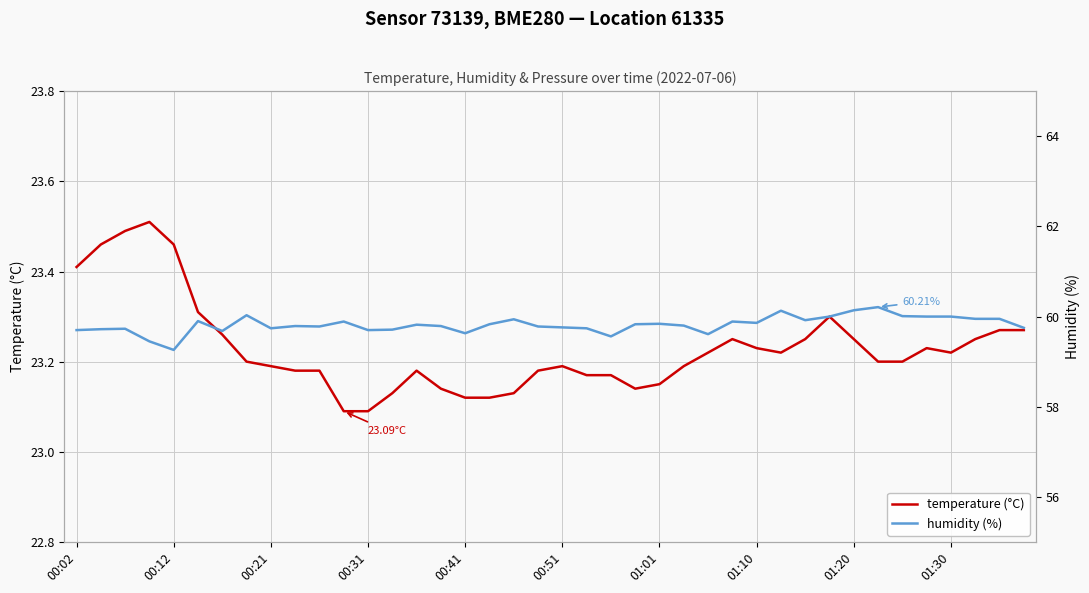

True or false: humidity (%) and temperature (°C) cross at least once.

False